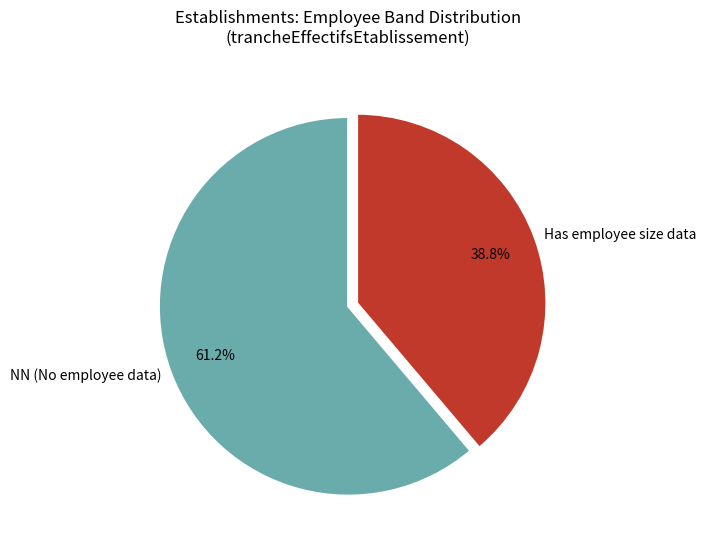

Which slice is the smallest?

Has employee size data